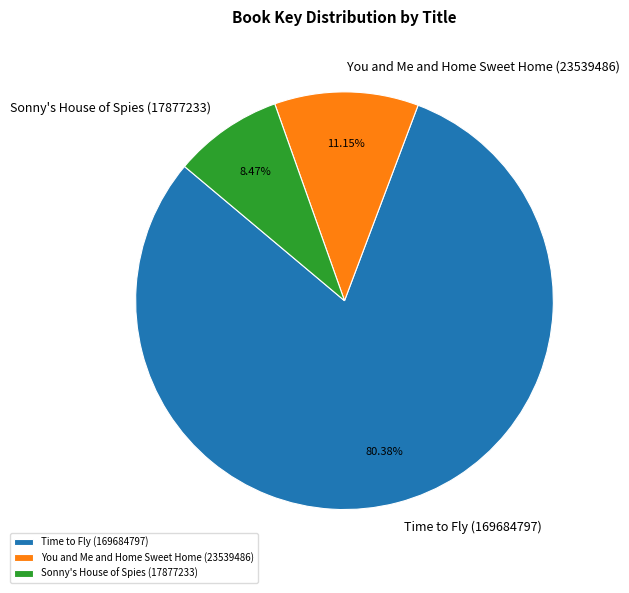

To the nearest percent, what is the difference between the Time to Fly (169684797) and You and Me and Home Sweet Home (23539486) slice percentages?

69%